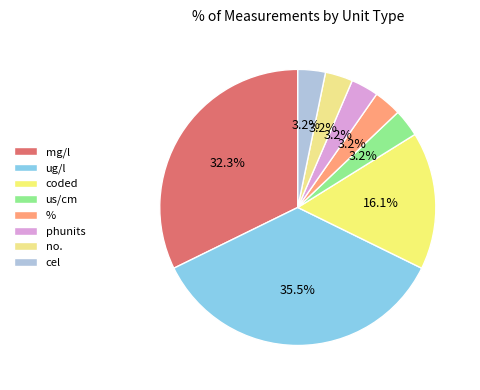

Does % represent more than half of the total?

No